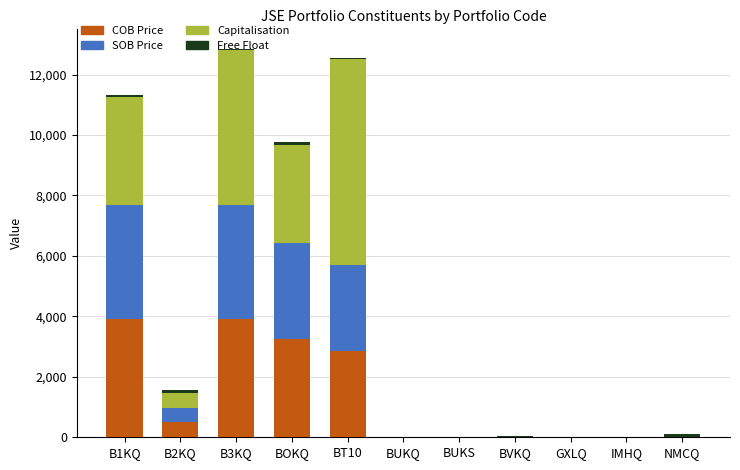

What is the highest value of the COB Price series?

3902